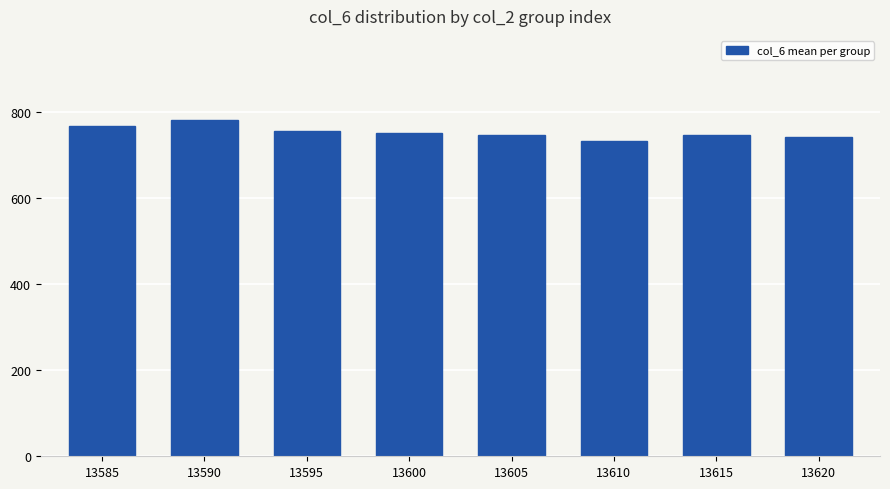

What is the sum of the values at 13600 and 13620?

1494